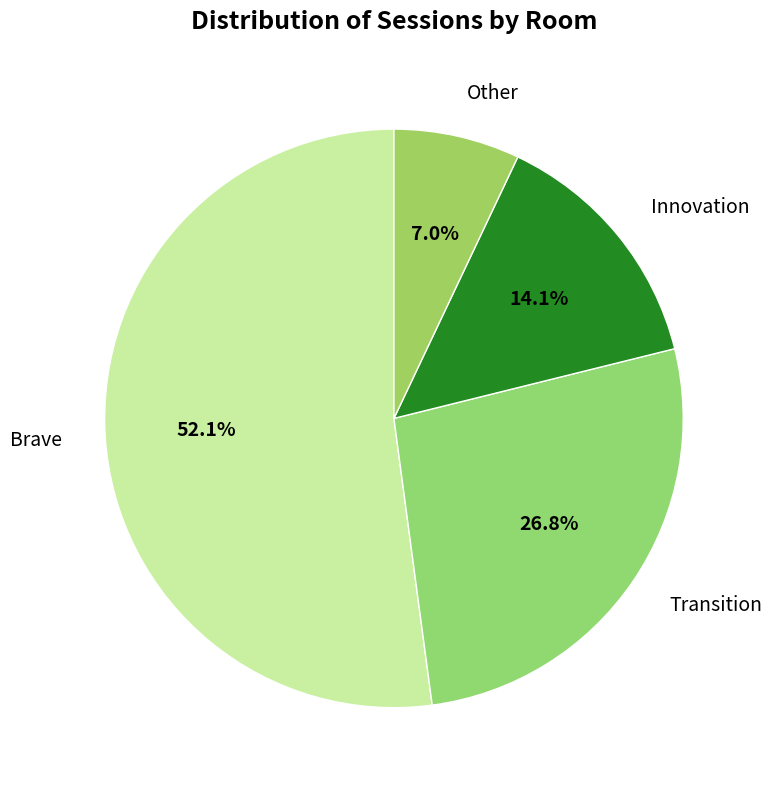

The Innovation slice represents 1% of the pie. True or false?

False